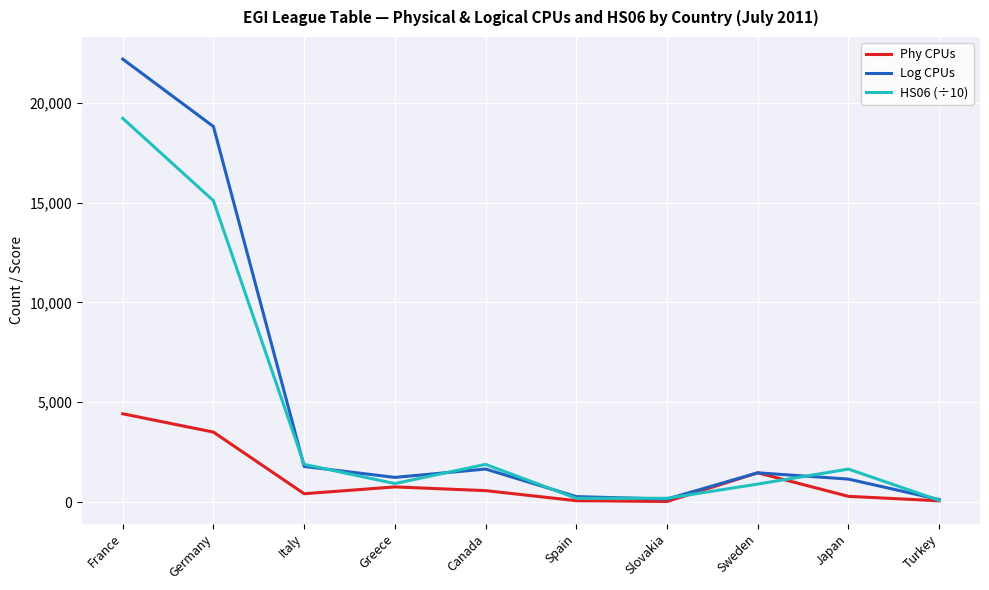

At which category does HS06 (÷10) reach its first local peak?

Canada